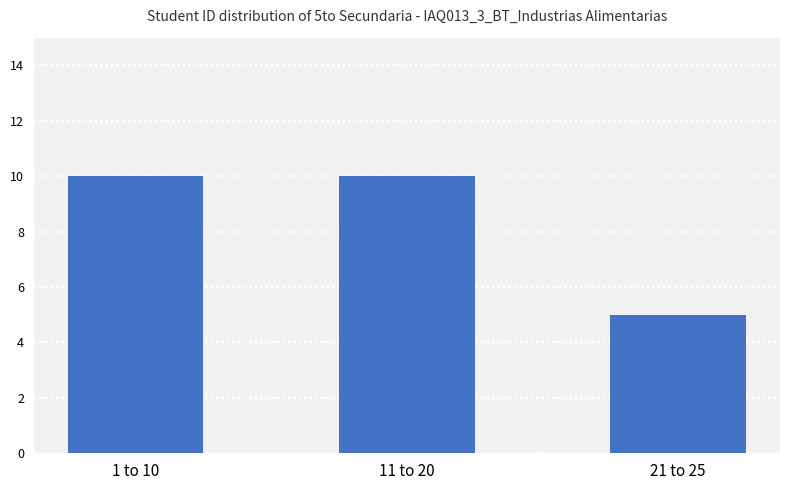

The chart shows a value of 10 at 11 to 20. True or false?

True